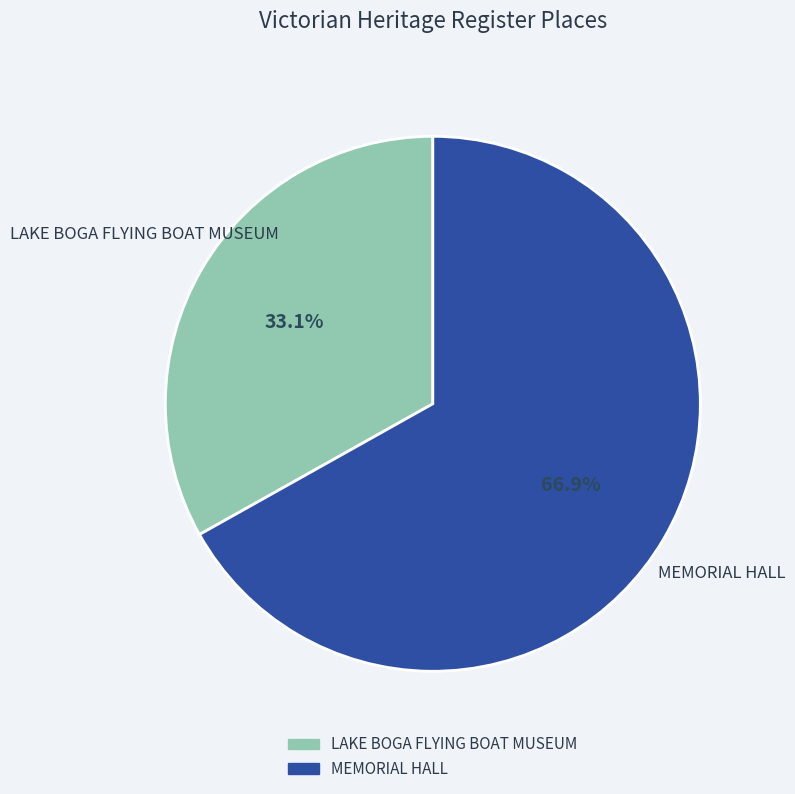

How many slices are in this pie chart?

2